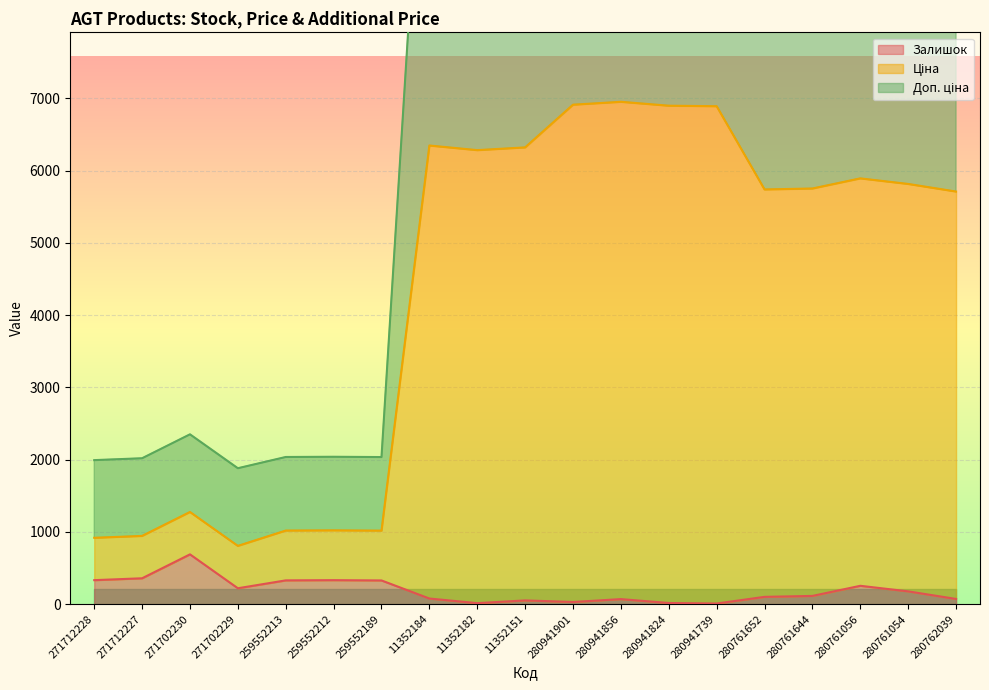

Which category has the highest value in the Залишок series?

271702230